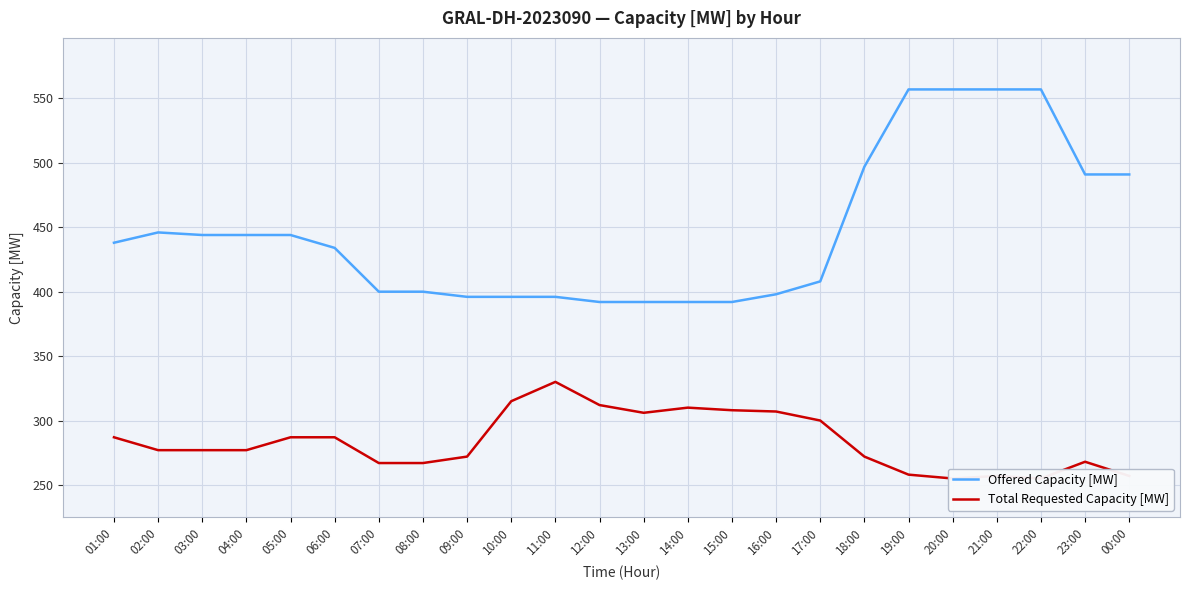

What are all the series names shown in the legend?

Offered Capacity [MW], Total Requested Capacity [MW]